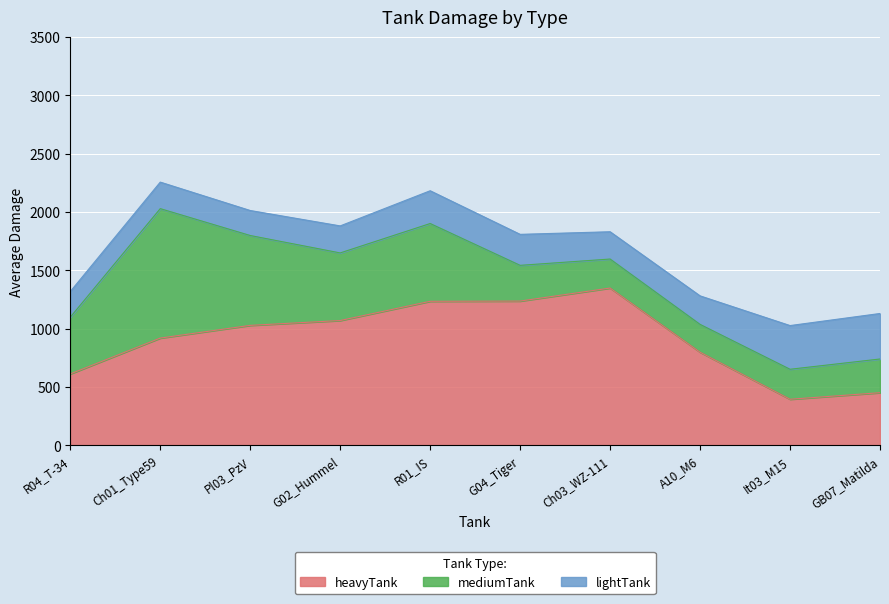

What is the total value across all series at Ch01_Type59?

2255.5